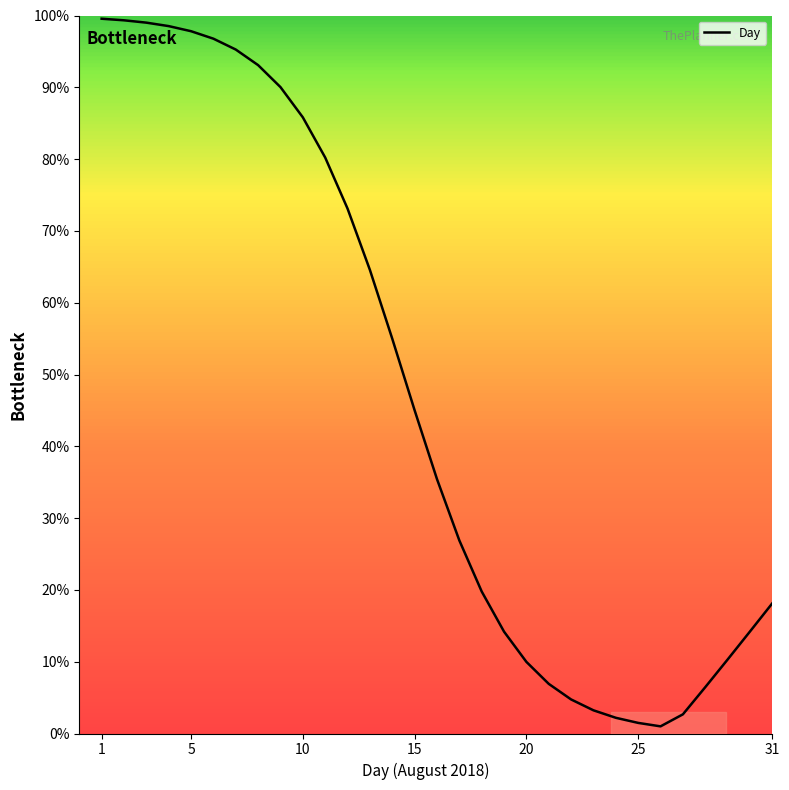

What is the difference between the maximum and minimum values?

98.6